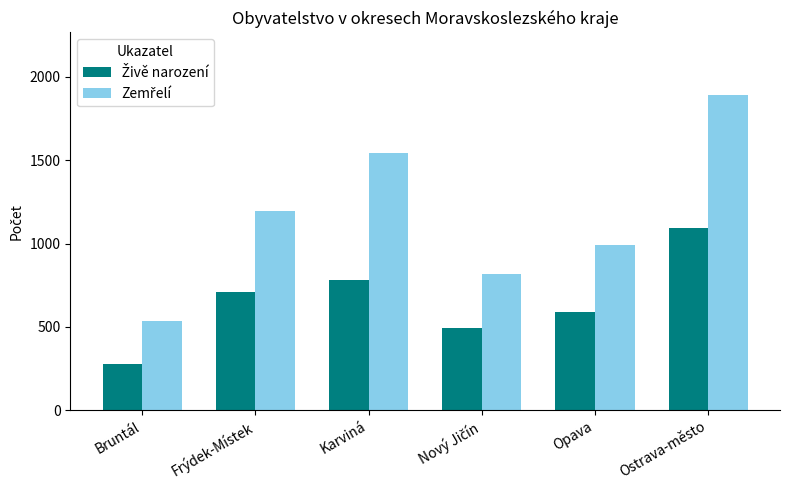

What is the label of the 6th bar from the left?

Ostrava-město